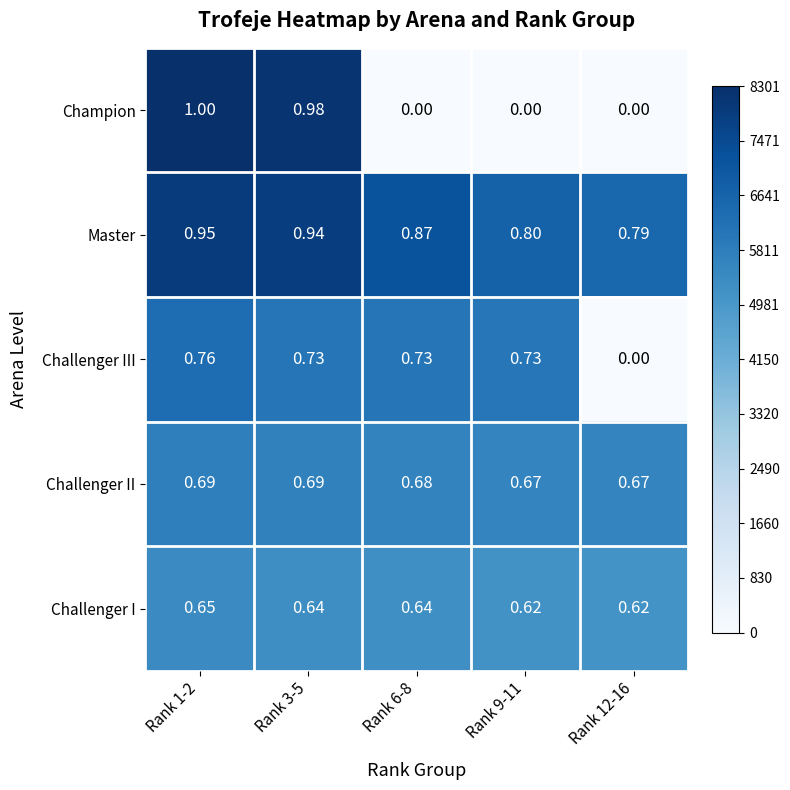

Is the value of Challenger II at Rank 3-5 greater than the value of Champion at Rank 3-5?

No